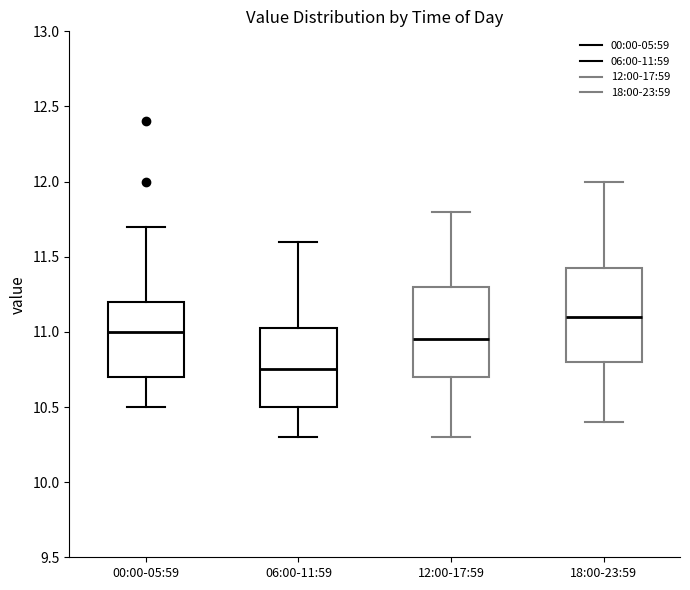

Which box's median line is the lowest?

06:00-11:59